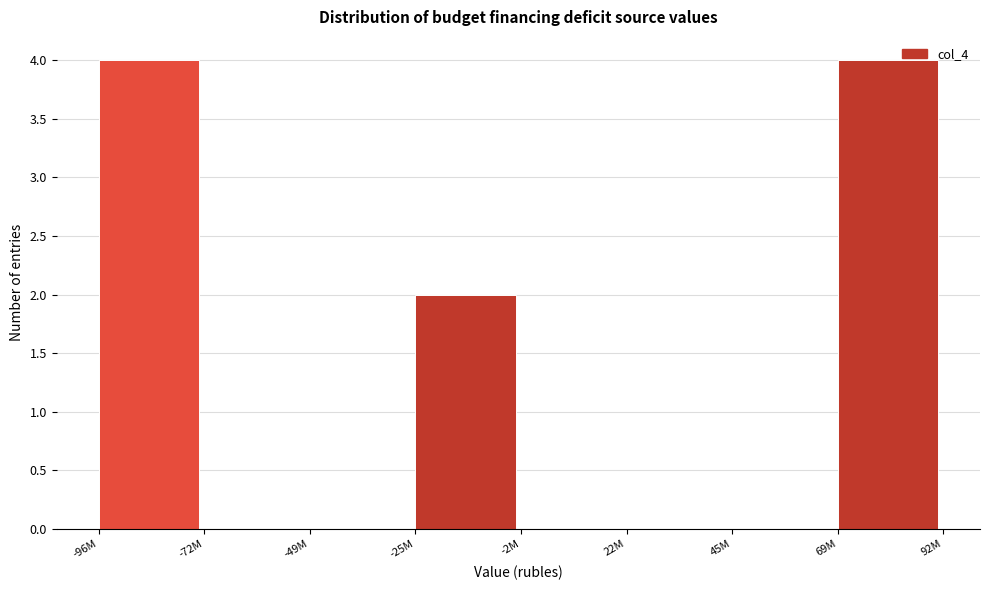

Reading left to right, what are all the values shown in this chart?

-96M=4	-72M=0	-49M=0	-25M=2	-2M=0	22M=0	45M=0	69M=4